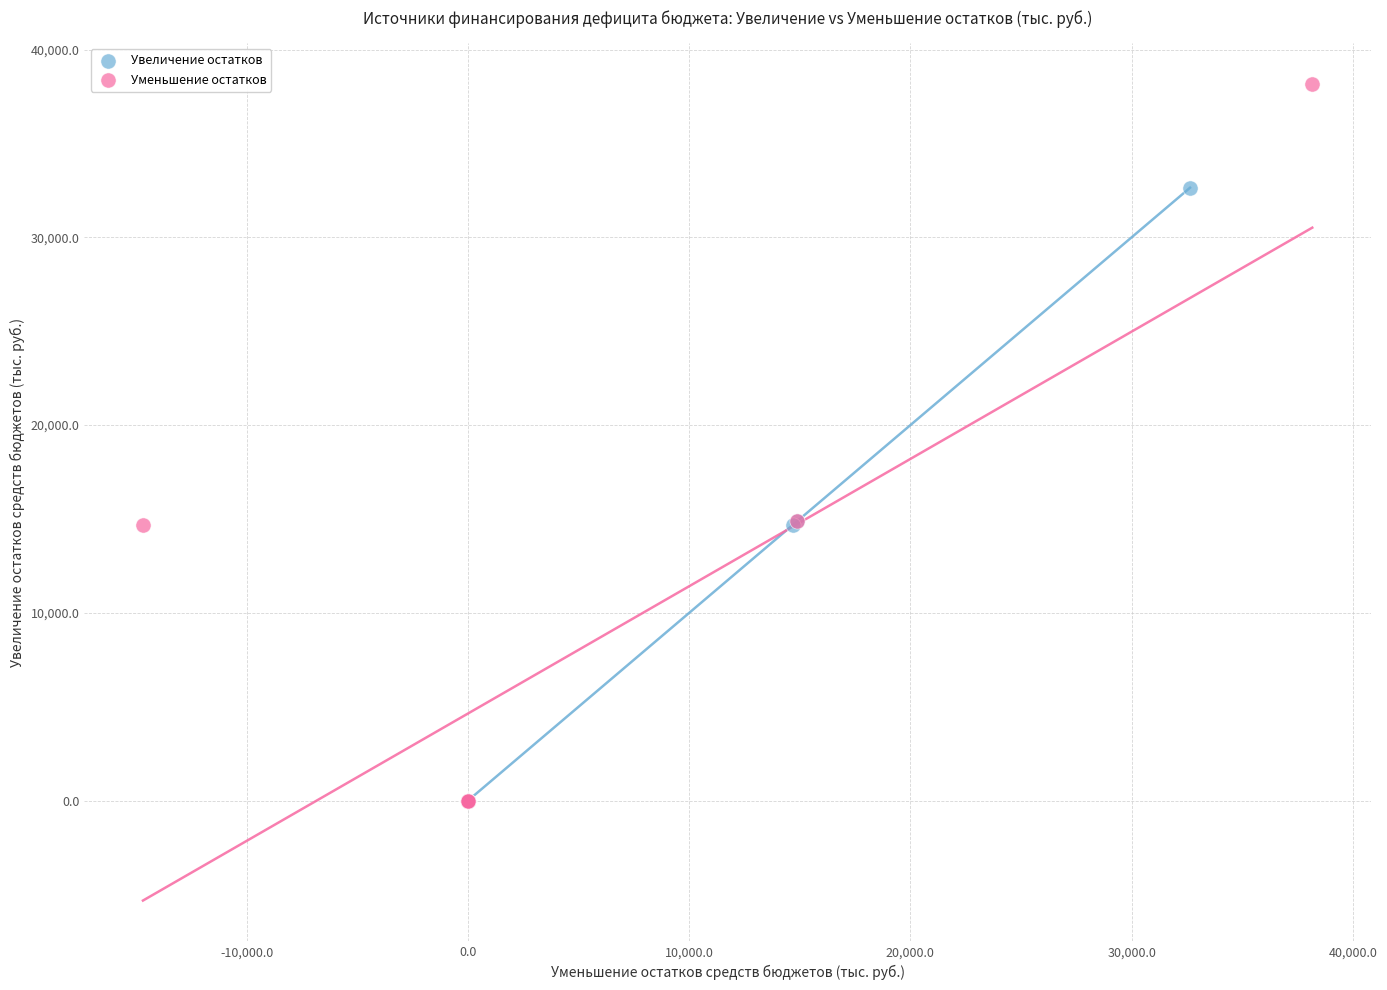

Which series has the largest Y range (max minus min)?

Уменьшение остатков